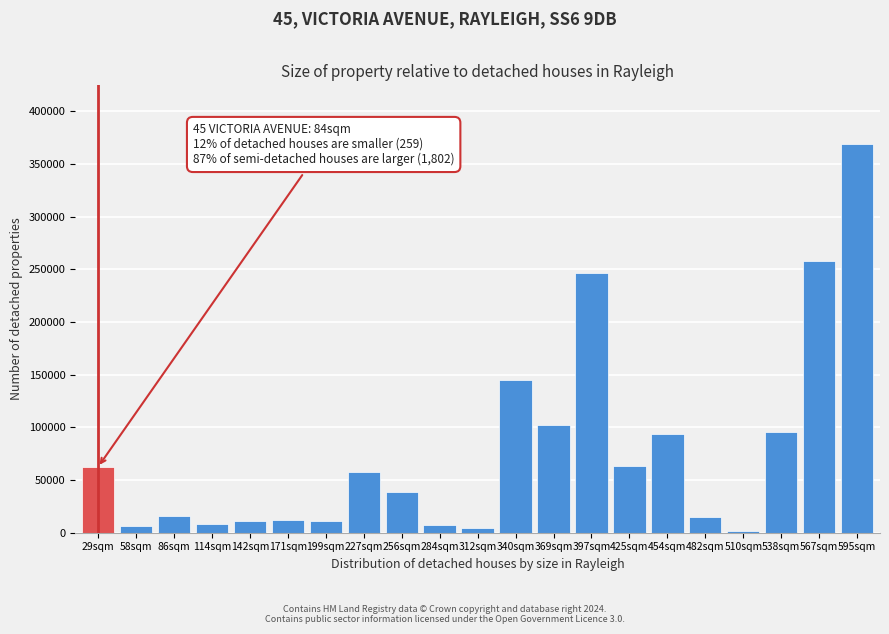

At which label is the value closest to 185570?

340sqm